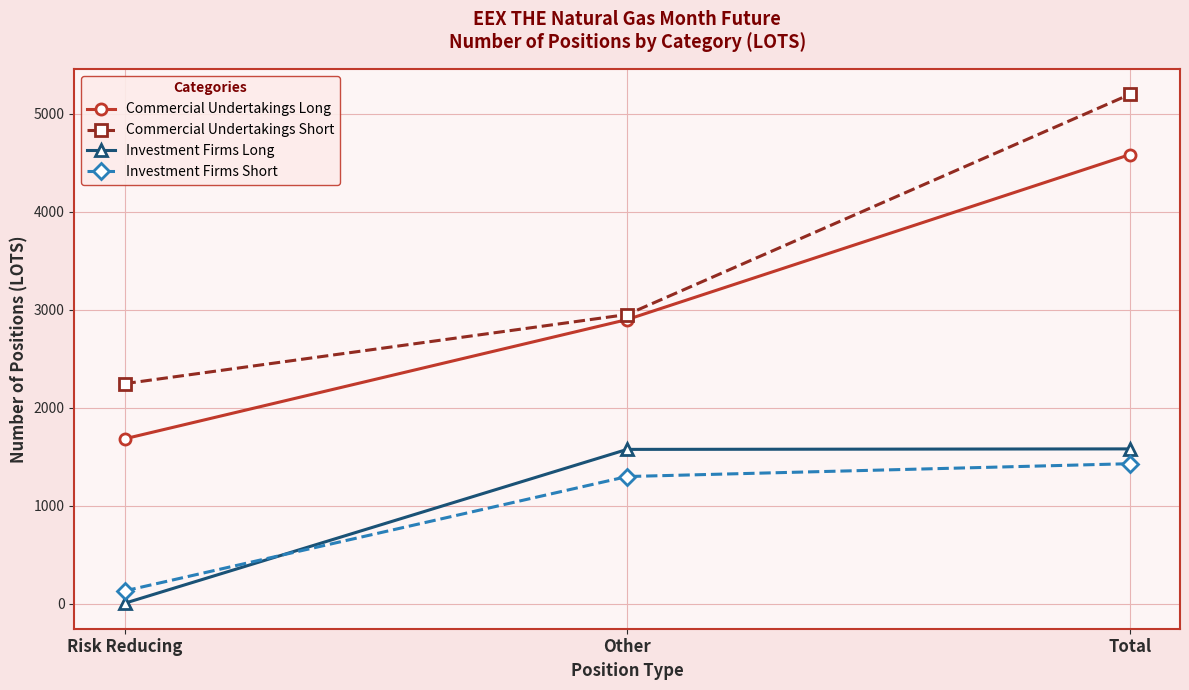

At which label is Investment Firms Short closest to 780?

Other